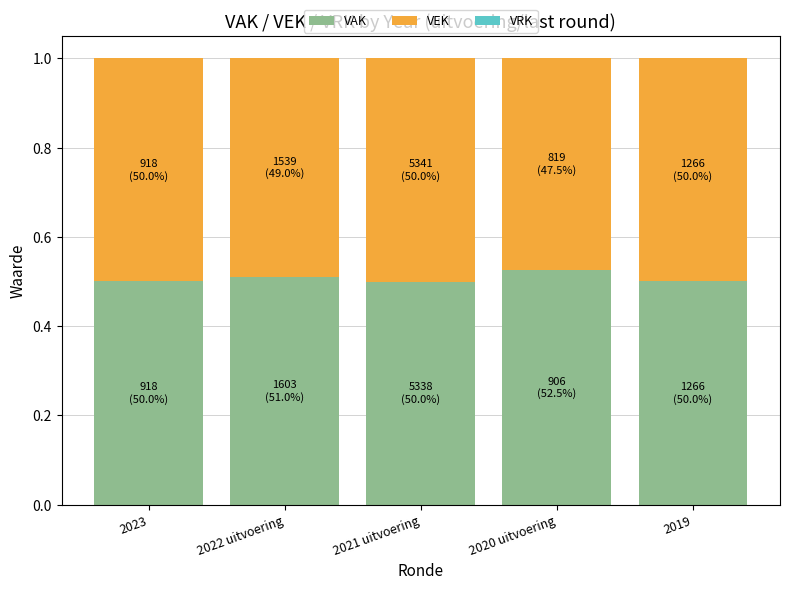

Is it true that VAK equals 0.9 at 2020 uitvoering?

False